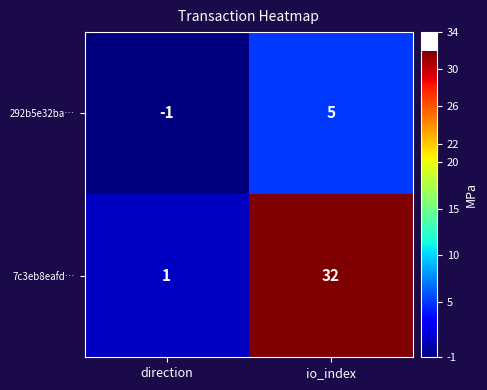

Rank the series by their maximum value, from highest to lowest.

7c3eb8eafd…, 292b5e32ba…